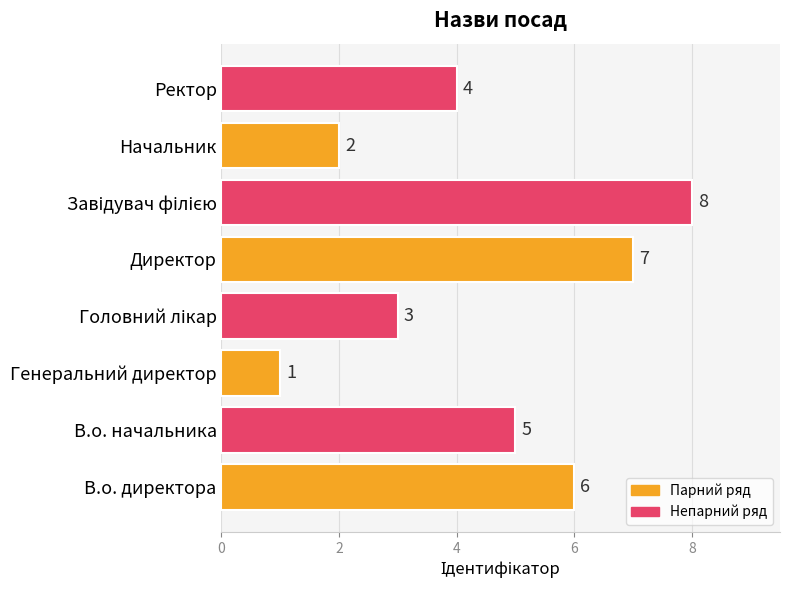

What is the change in value from В.о. начальника to Директор?

+2